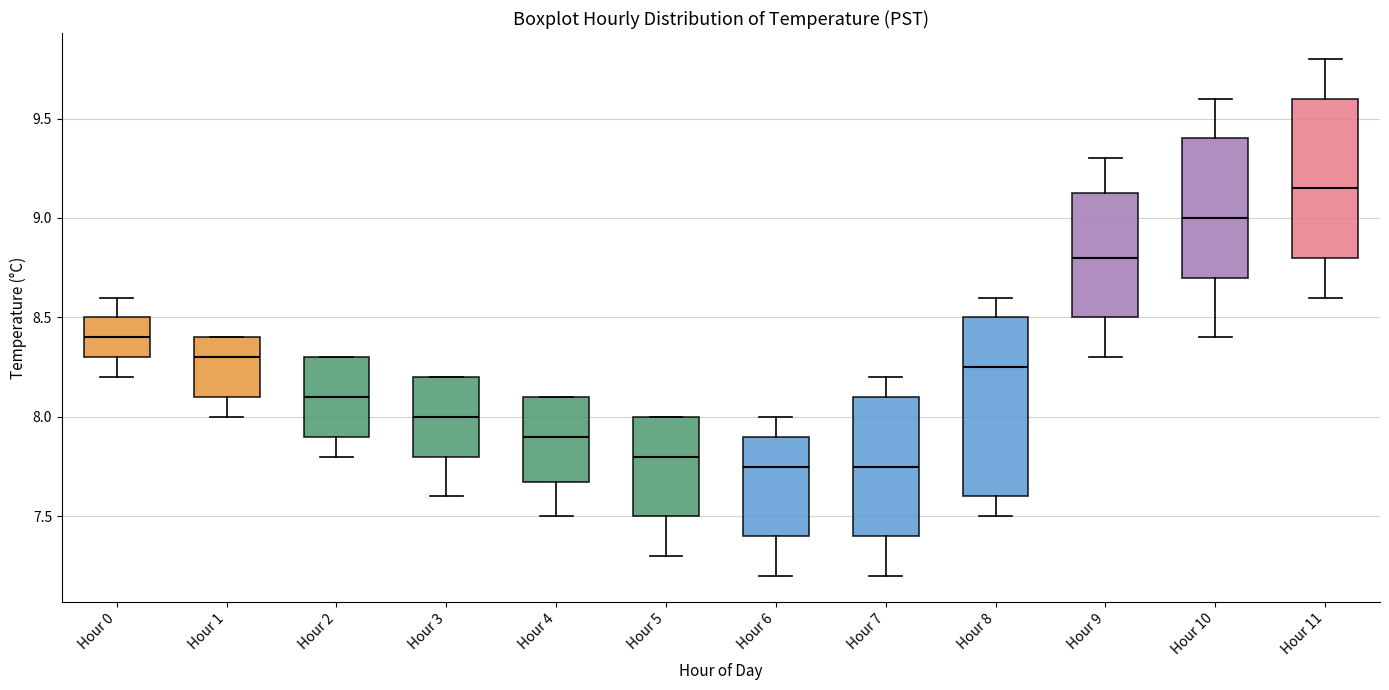

Which box is the tallest, from its lower edge to its upper edge?

Hour 8